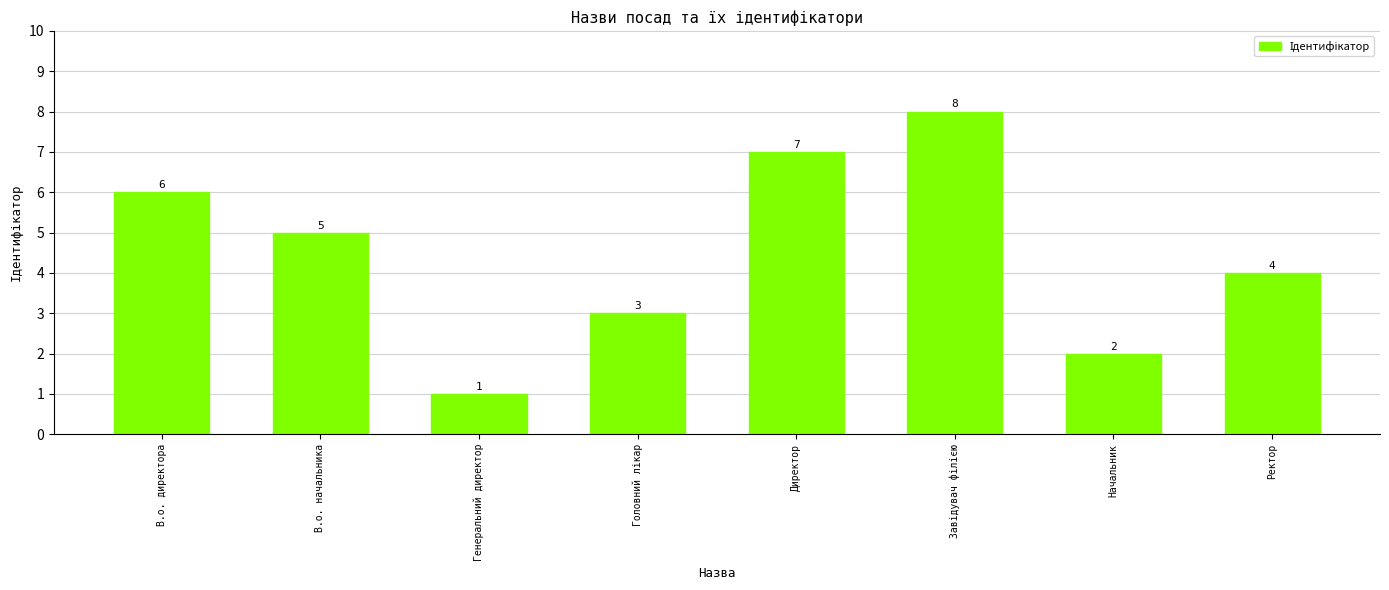

What is the sum of all values?

36